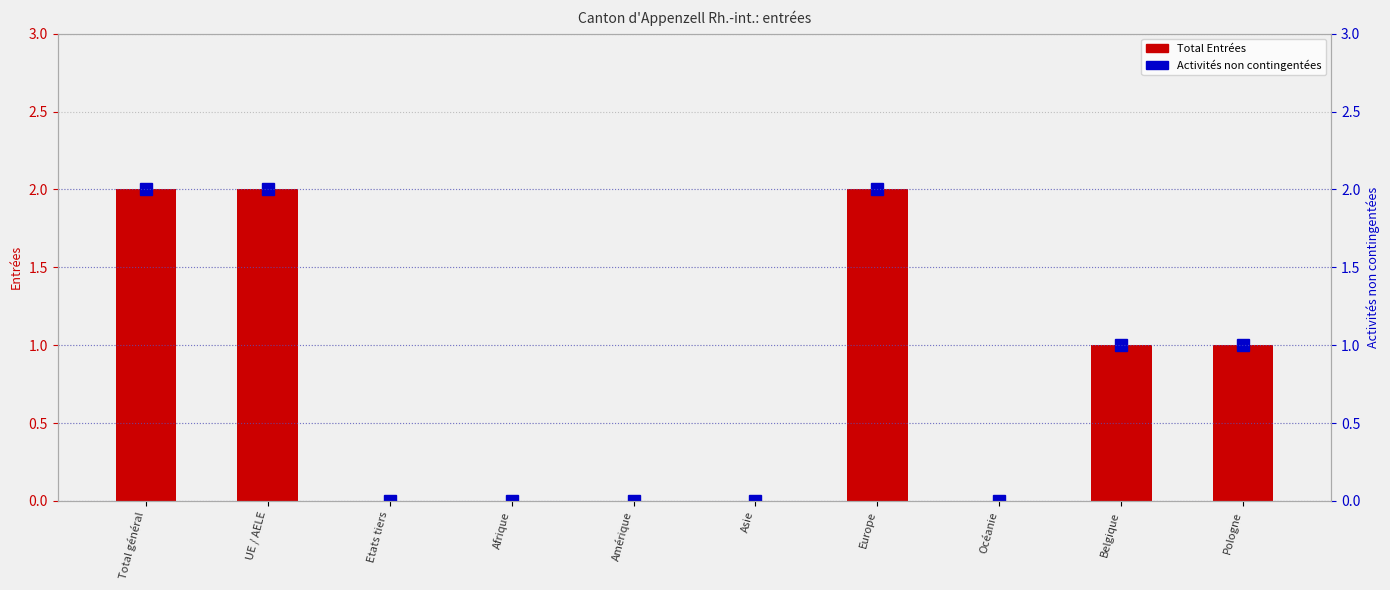

How many positive values does the Total Entrées series have?

5